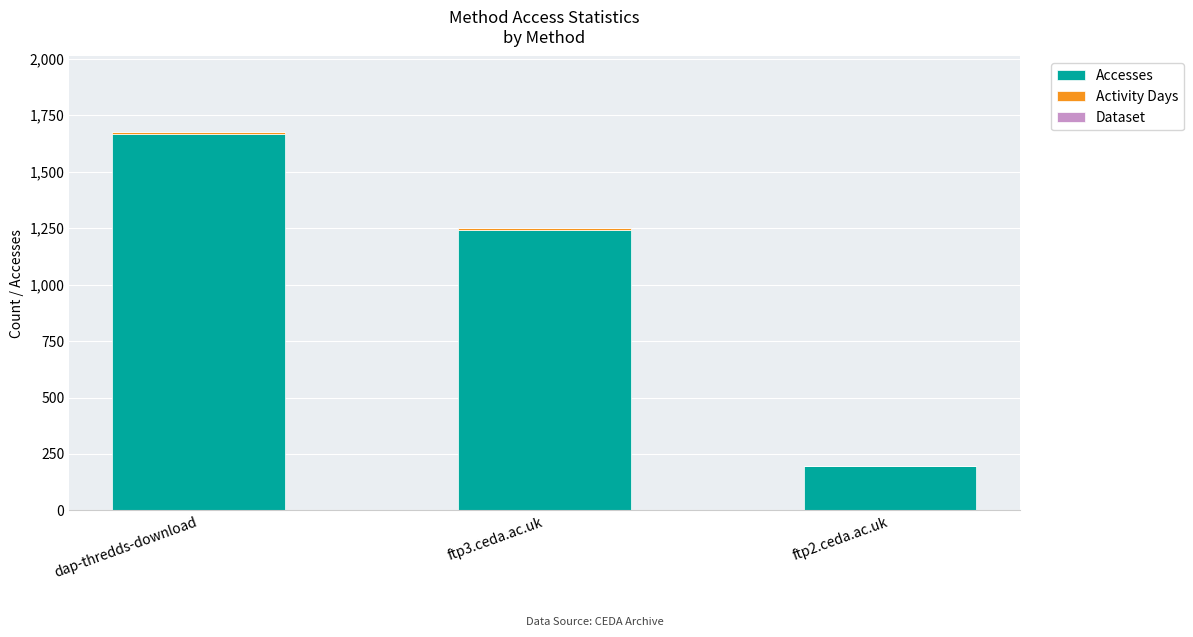

Where is Accesses nearest to the value 930?

ftp3.ceda.ac.uk